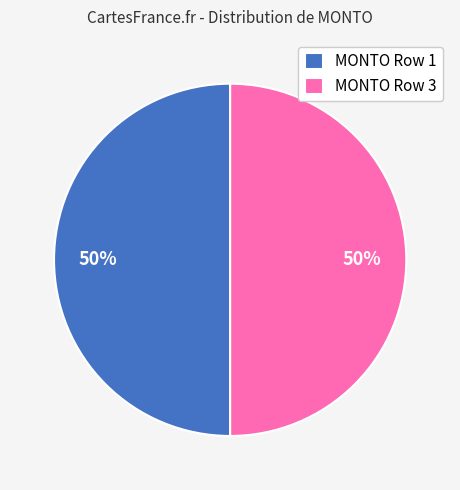

The MONTO Row 1 slice represents 50% of the pie. True or false?

True